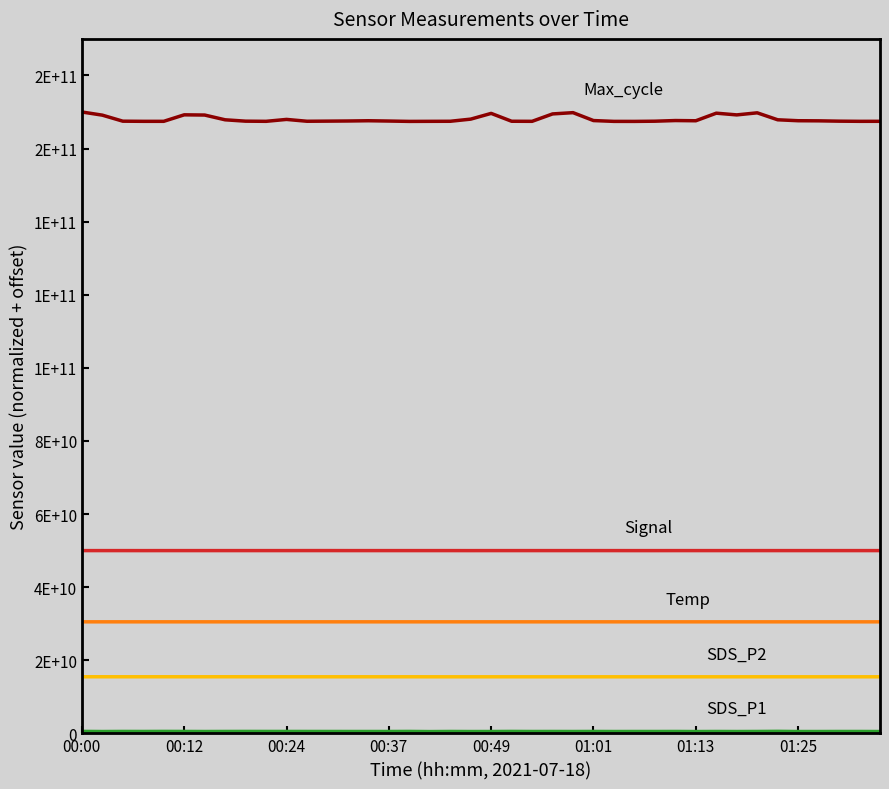

Is this an area chart (filled region under the line)?

No